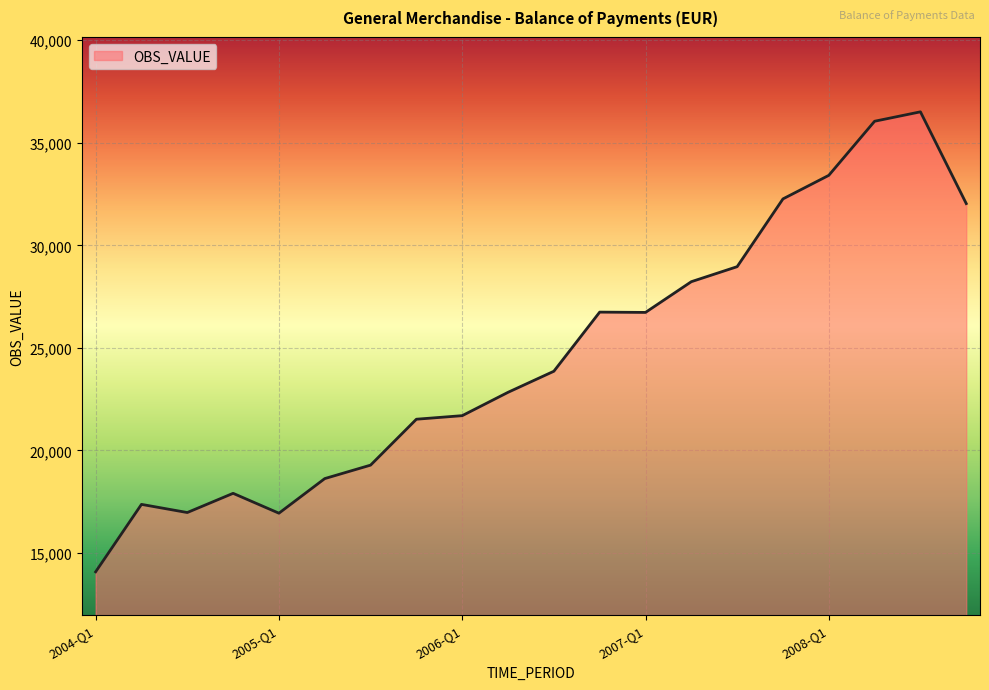

What is the greatest value displayed?

36510.9